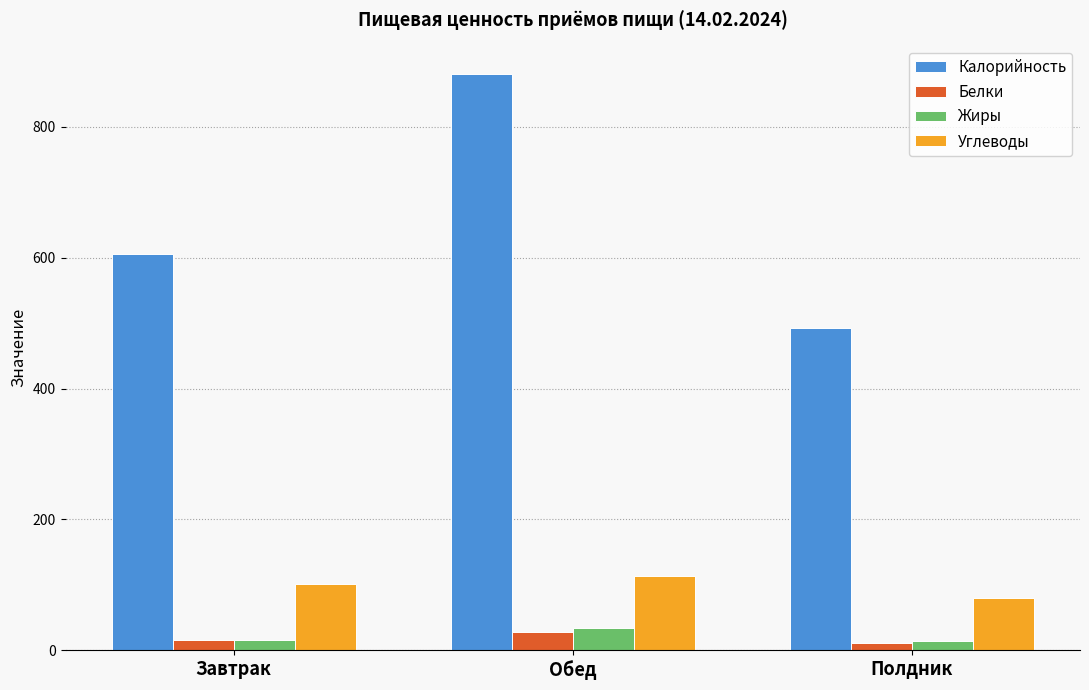

What is the spread (max minus min) of values at Обед?

852.1